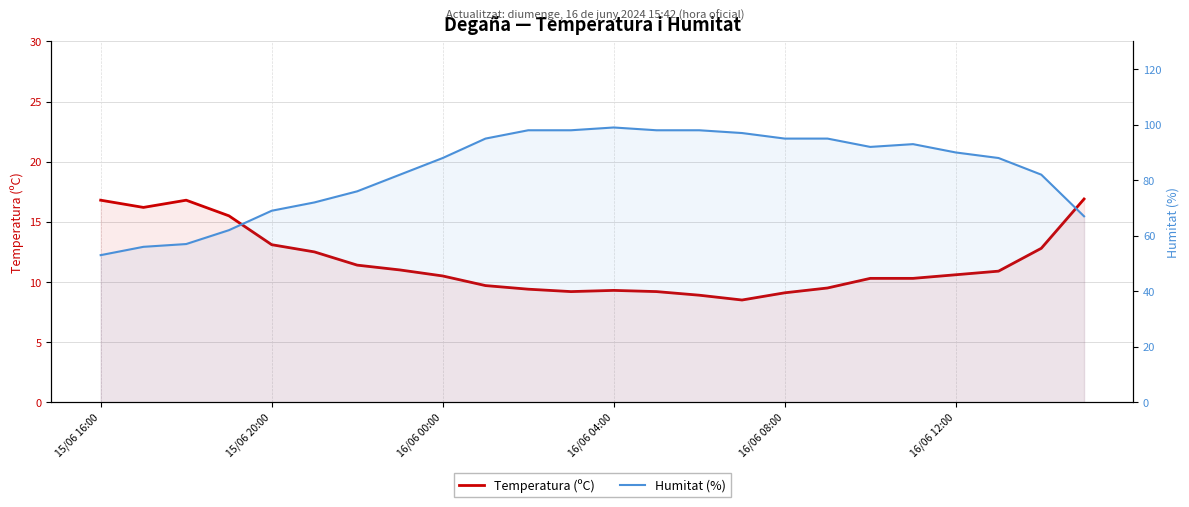

Rank the series at 15 from highest to lowest value.

Humitat (%), Temperatura (ºC)